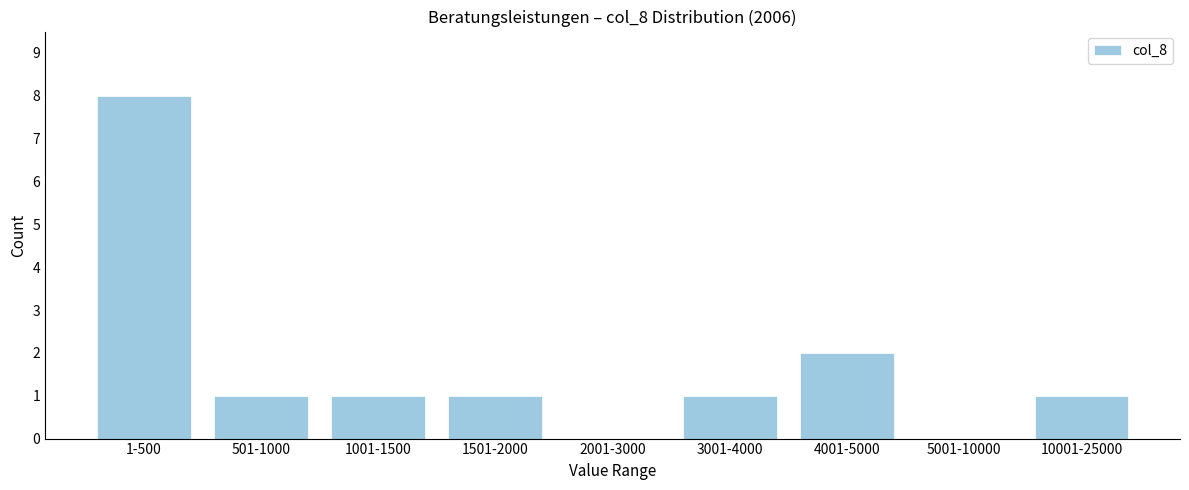

Reading left to right, what are all the values shown in this chart?

1-500=8	501-1000=1	1001-1500=1	1501-2000=1	2001-3000=0	3001-4000=1	4001-5000=2	5001-10000=0	10001-25000=1